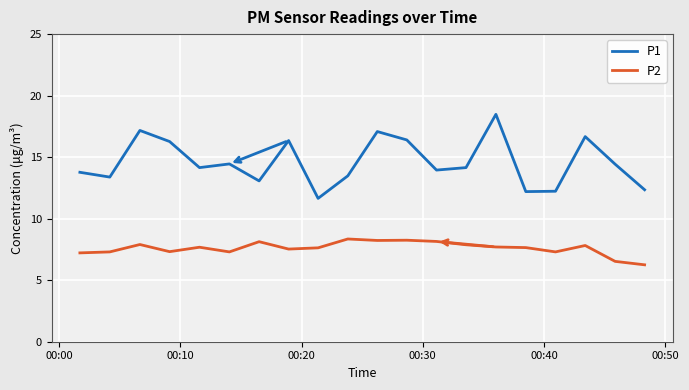

What is the difference between the maximum and minimum values in the P2 series?

2.1